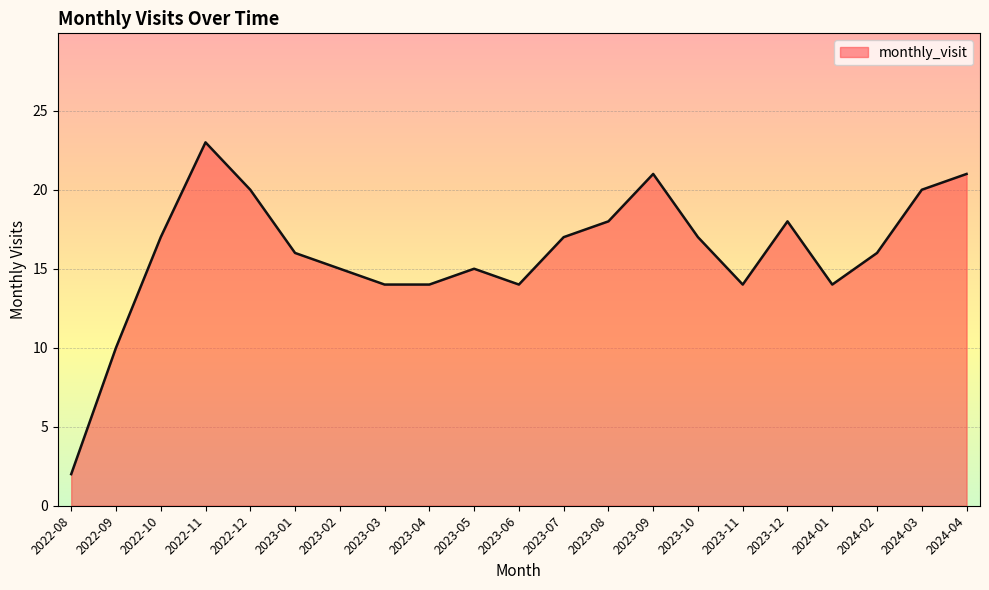

What position from the right is 2022-09?

20